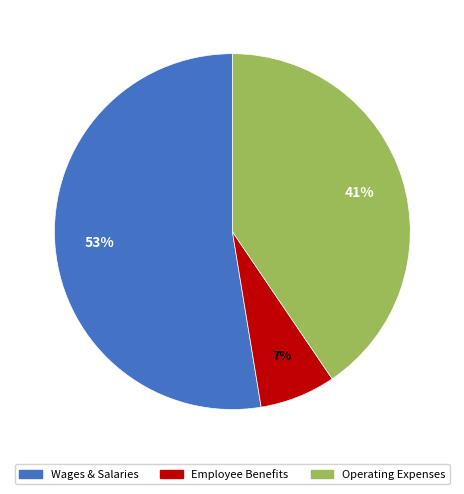

Count the number of slices in the pie.

3